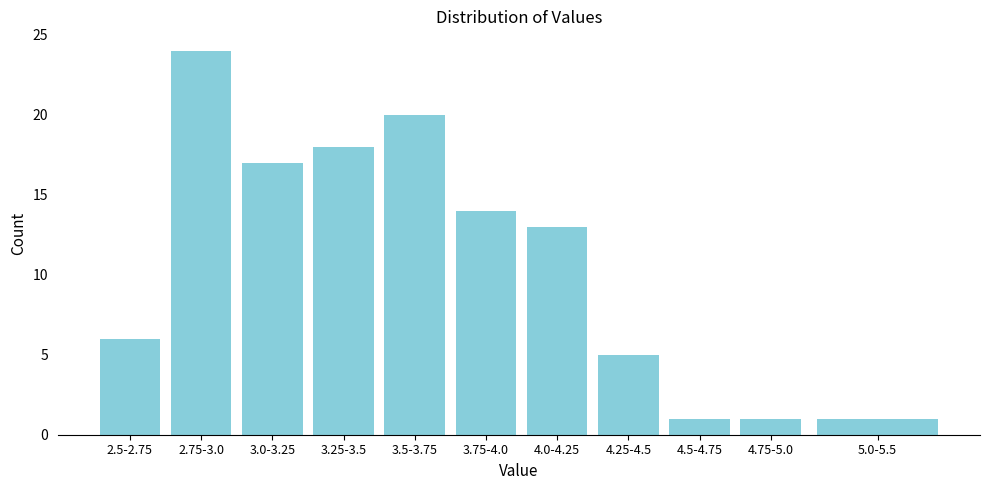

Reading left to right, transcribe all the data shown in this chart.

2.5-2.75=6	2.75-3.0=24	3.0-3.25=17	3.25-3.5=18	3.5-3.75=20	3.75-4.0=14	4.0-4.25=13	4.25-4.5=5	4.5-4.75=1	4.75-5.0=1	5.0-5.5=1